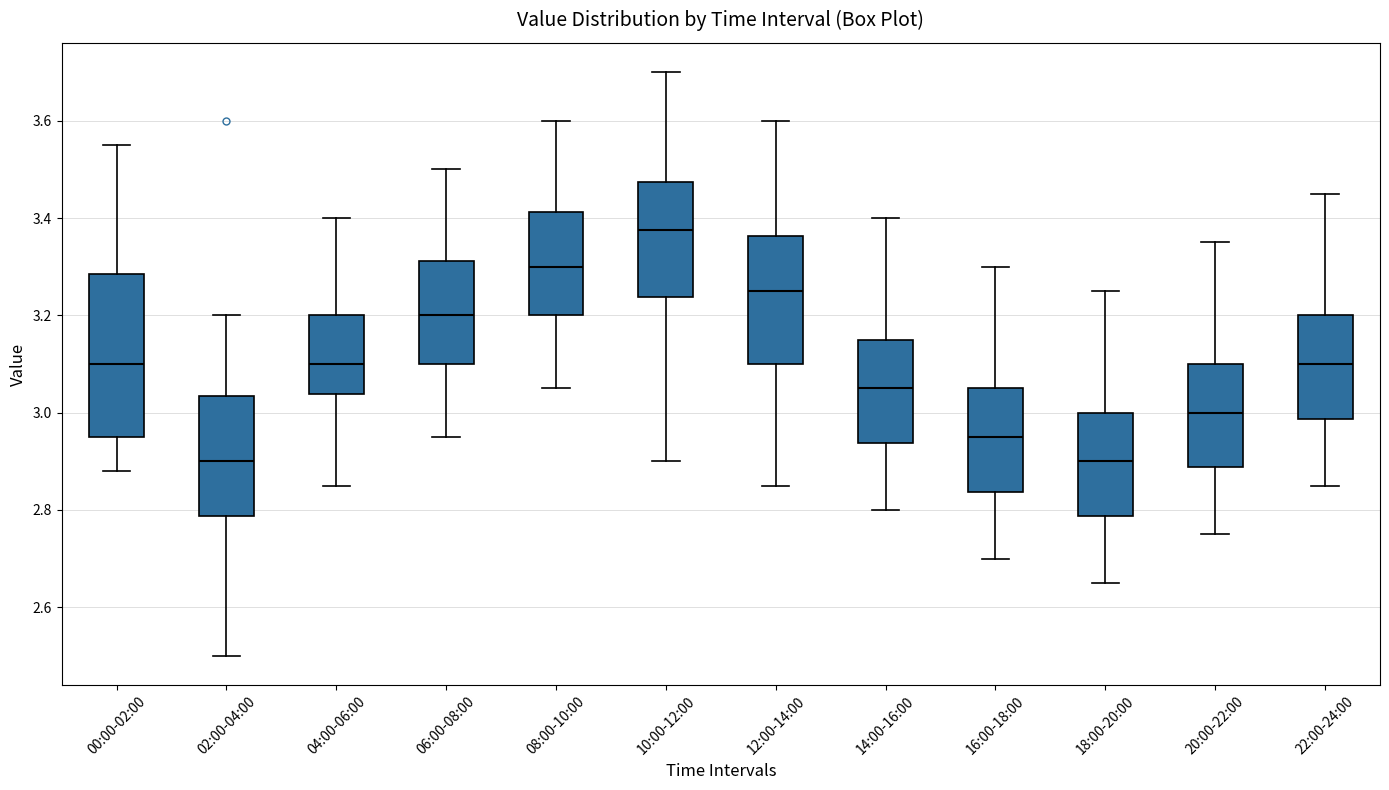

Reading left to right, read every box against the y-axis: the position of its median line, the range the box covers, and the ends of its whiskers. The values are not printed on the chart, so give them approximately, as read against the axis.

00:00-02:00: median 3.10, box 2.96 to 3.28, whiskers 2.88 to 3.56
02:00-04:00: median 2.90, box 2.78 to 3.04, whiskers 2.50 to 3.20
04:00-06:00: median 3.10, box 3.04 to 3.20, whiskers 2.86 to 3.40
06:00-08:00: median 3.20, box 3.10 to 3.32, whiskers 2.96 to 3.50
08:00-10:00: median 3.30, box 3.20 to 3.42, whiskers 3.06 to 3.60
10:00-12:00: median 3.38, box 3.24 to 3.48, whiskers 2.90 to 3.70
12:00-14:00: median 3.26, box 3.10 to 3.36, whiskers 2.86 to 3.60
14:00-16:00: median 3.06, box 2.94 to 3.16, whiskers 2.80 to 3.40
16:00-18:00: median 2.96, box 2.84 to 3.06, whiskers 2.70 to 3.30
18:00-20:00: median 2.90, box 2.78 to 3.00, whiskers 2.66 to 3.26
20:00-22:00: median 3.00, box 2.88 to 3.10, whiskers 2.76 to 3.36
22:00-24:00: median 3.10, box 2.98 to 3.20, whiskers 2.86 to 3.46